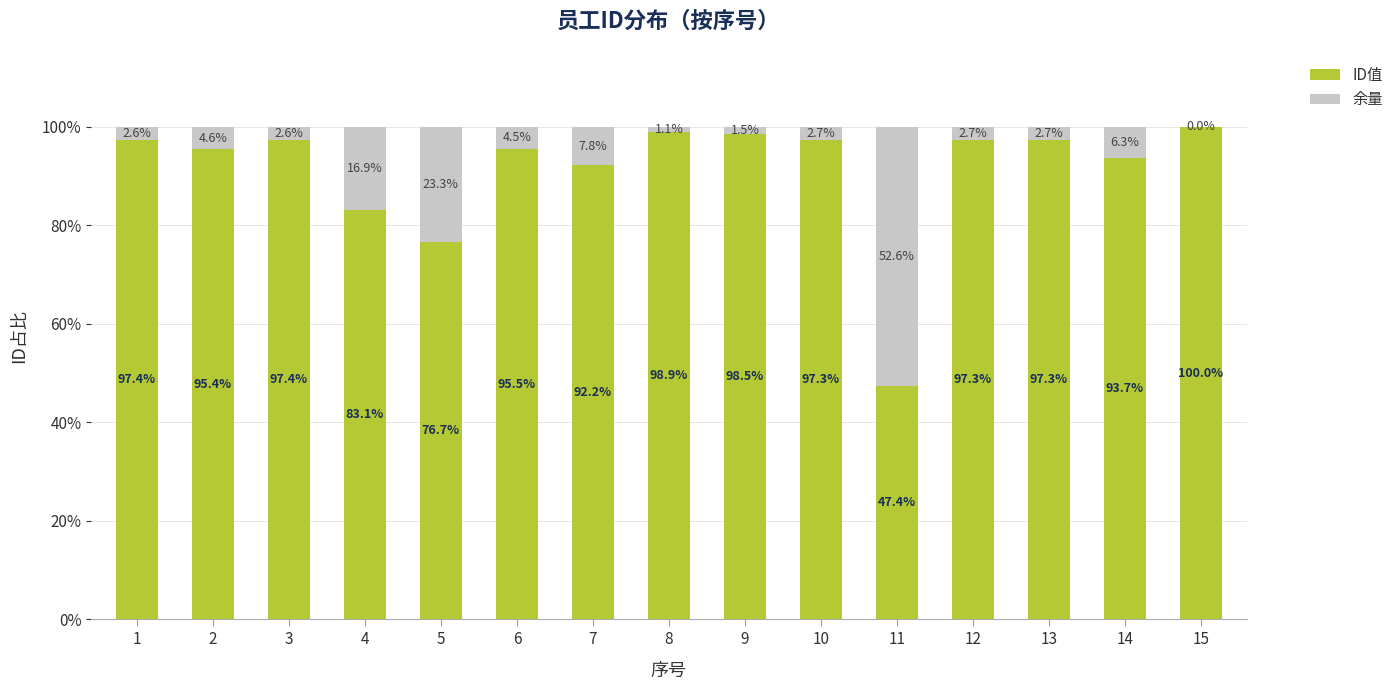

What is the sum of the ID值 values at 15 and 12?

197.3